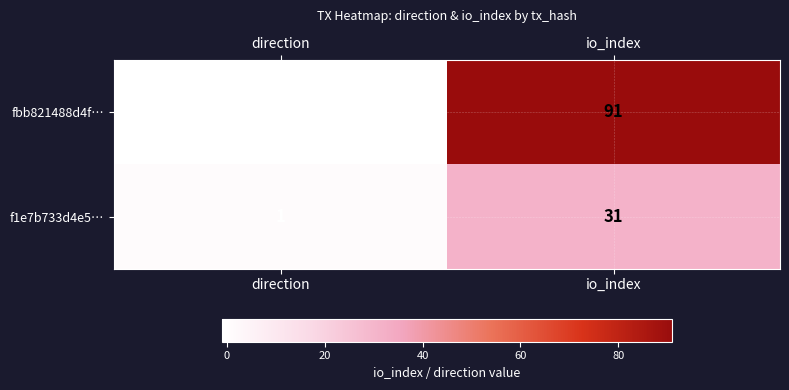

What is the difference between the maximum and minimum values in the f1e7b733d4e5… series?

30